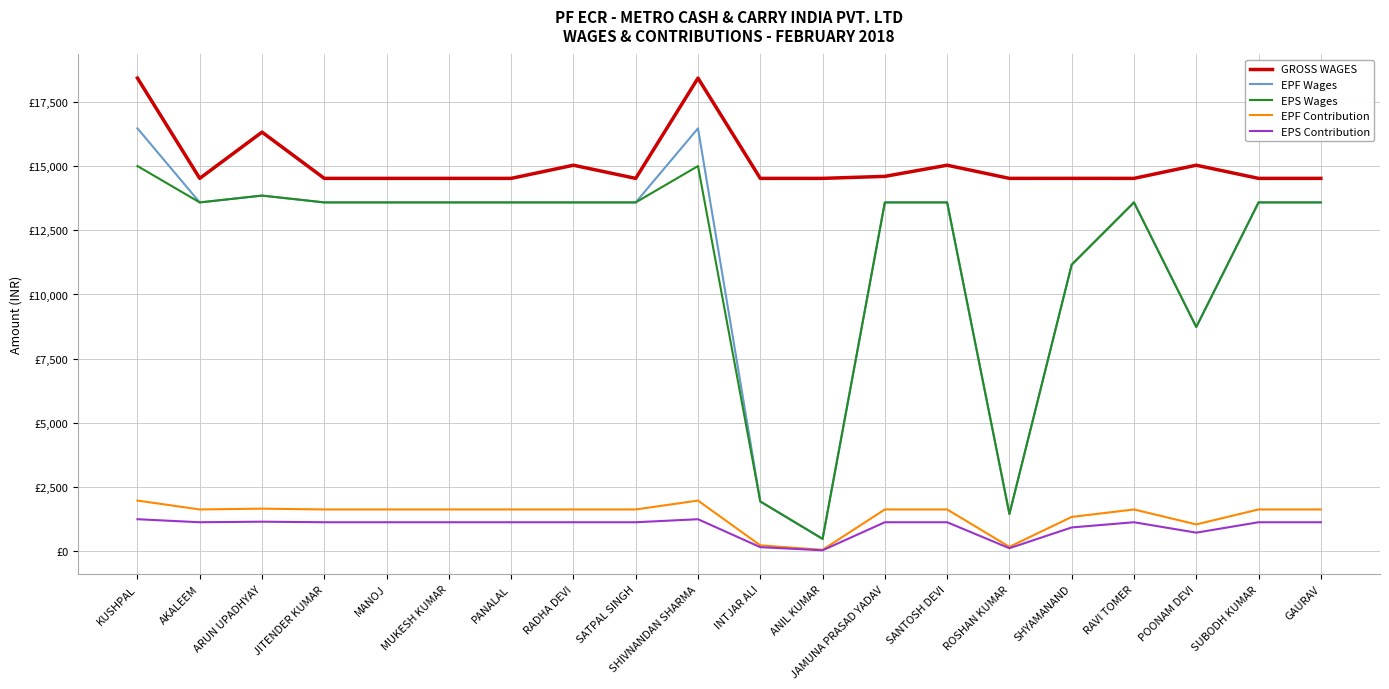

What is the minimum value shown in the chart?

40